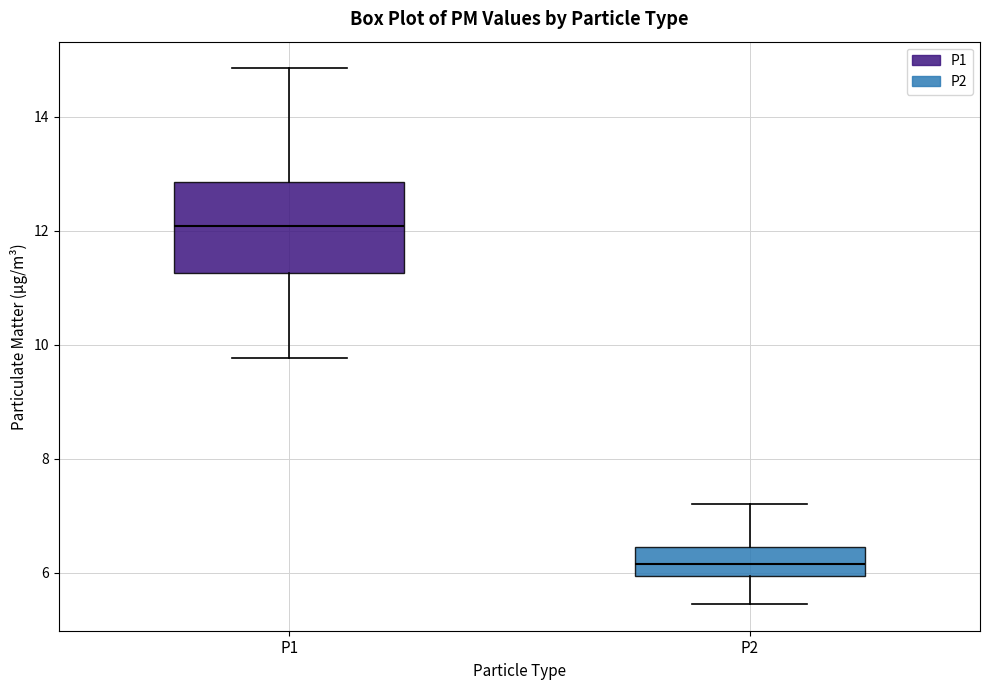

Which box has the highest median line?

P1